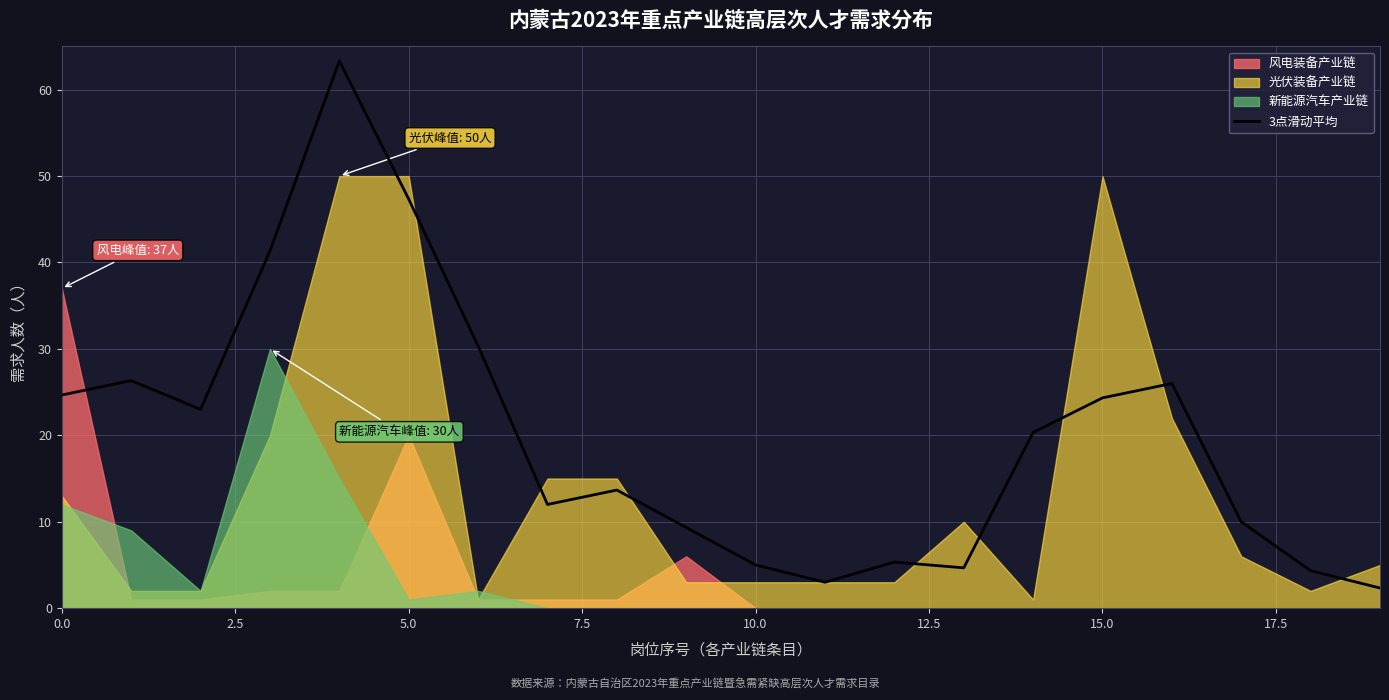

Does the chart have visible grid lines?

Yes